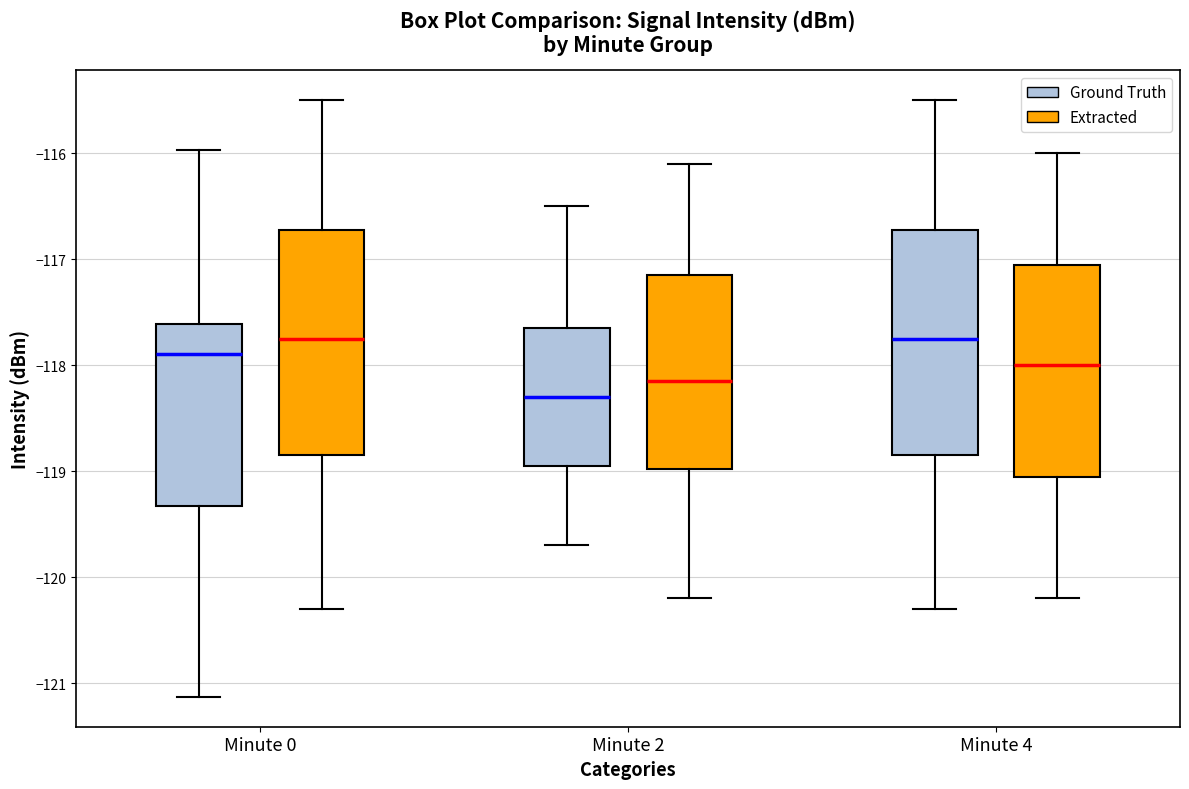

Reading left to right, read every box against the y-axis: the position of its median line, the range the box covers, and the ends of its whiskers. The values are not printed on the chart, so give them approximately, as read against the axis.

Minute 0 (Ground Truth): median -117.9, box -119.3 to -117.6, whiskers -121.1 to -116.0
Minute 0 (Extracted): median -117.7, box -118.8 to -116.7, whiskers -120.3 to -115.5
Minute 2 (Ground Truth): median -118.3, box -118.9 to -117.6, whiskers -119.7 to -116.5
Minute 2 (Extracted): median -118.1, box -119.0 to -117.1, whiskers -120.2 to -116.1
Minute 4 (Ground Truth): median -117.7, box -118.8 to -116.7, whiskers -120.3 to -115.5
Minute 4 (Extracted): median -118.0, box -119.0 to -117.0, whiskers -120.2 to -116.0